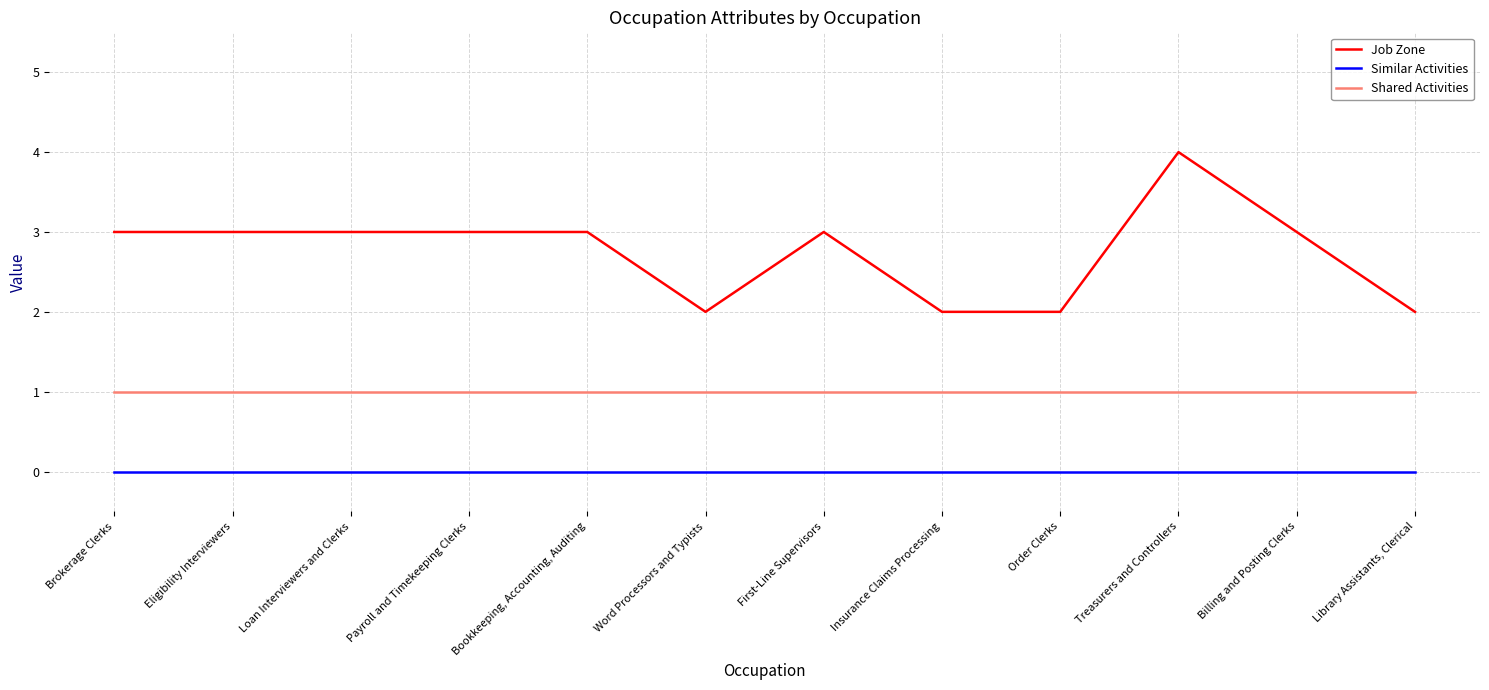

Is the value of Shared Activities at Loan Interviewers and Clerks greater than the value of Similar Activities at Library Assistants, Clerical?

Yes